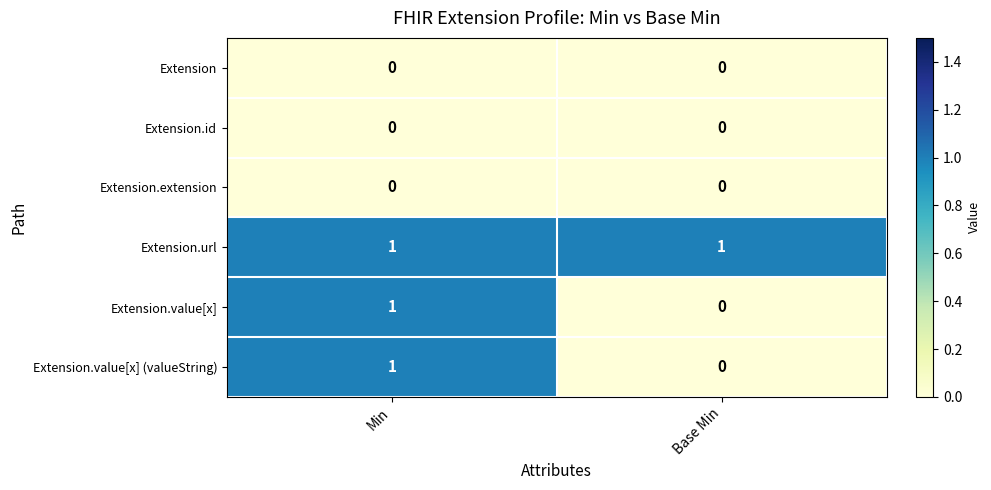

What is the total value across all series at Min?

3